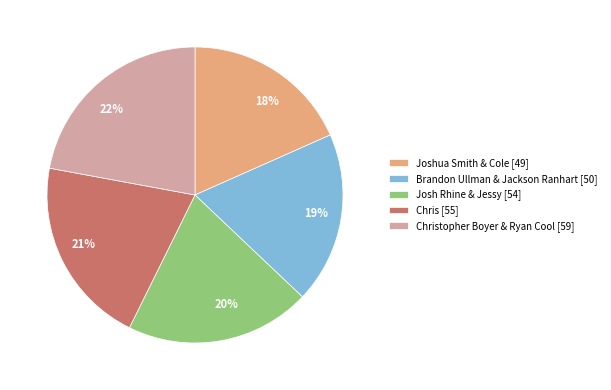

Which has a higher value, 19% or 20%?

20%